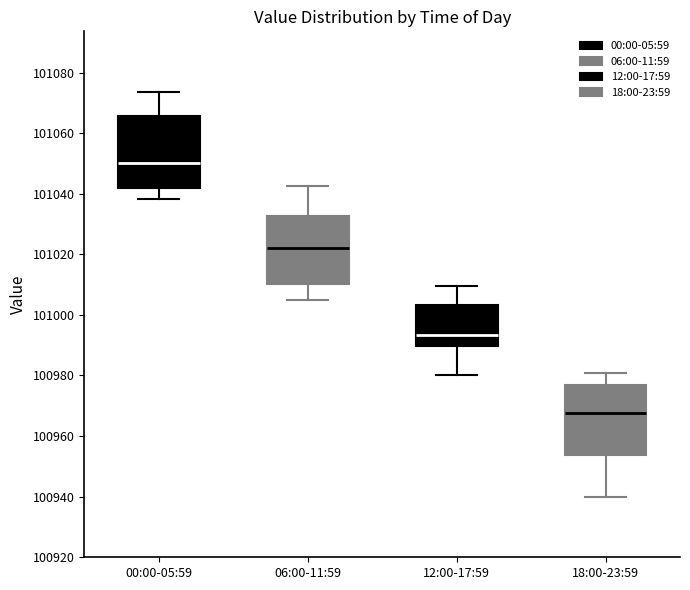

Reading left to right, read every box against the y-axis: the position of its median line, the range the box covers, and the ends of its whiskers. The values are not printed on the chart, so give them approximately, as read against the axis.

00:00-05:59: median 101050, box 101042 to 101066, whiskers 101038 to 101074
06:00-11:59: median 101022, box 101010 to 101032, whiskers 101004 to 101042
12:00-17:59: median 100994, box 100990 to 101004, whiskers 100980 to 101010
18:00-23:59: median 100968, box 100954 to 100976, whiskers 100940 to 100980